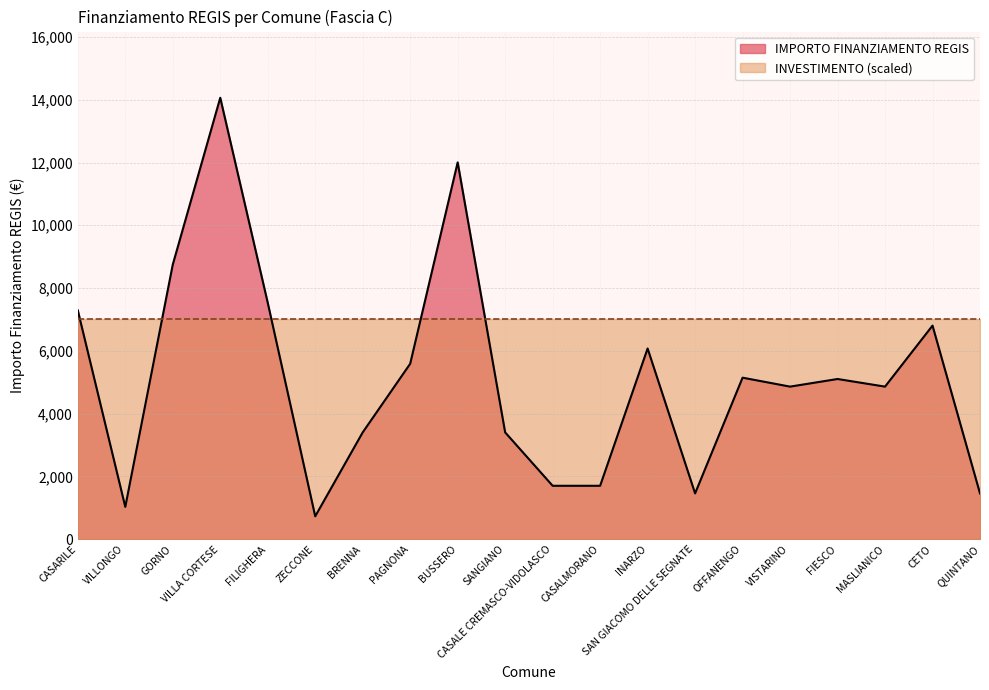

At which label is the value closest to 7396?

CASARILE